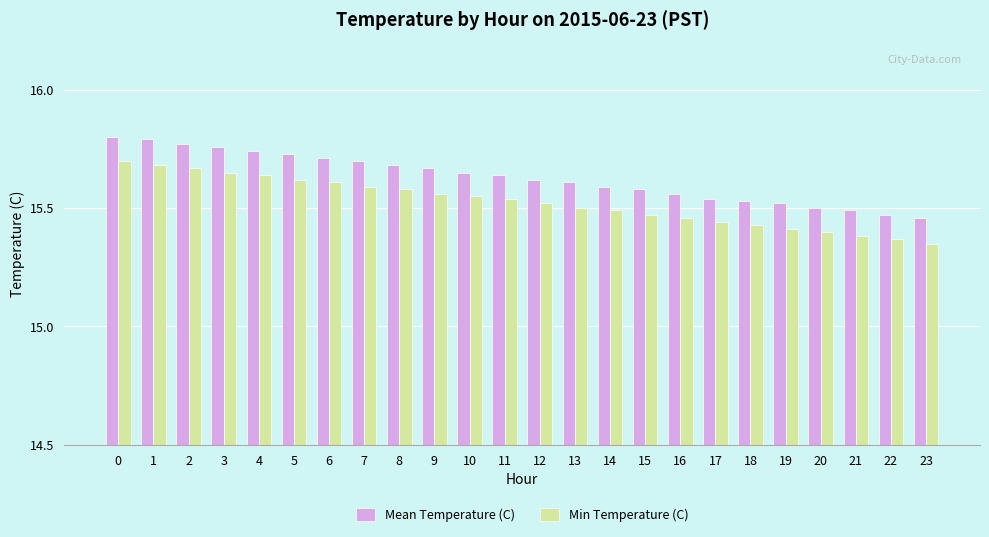

Is the value of Min Temperature (C) at 3 greater than the value of Mean Temperature (C) at 21?

Yes